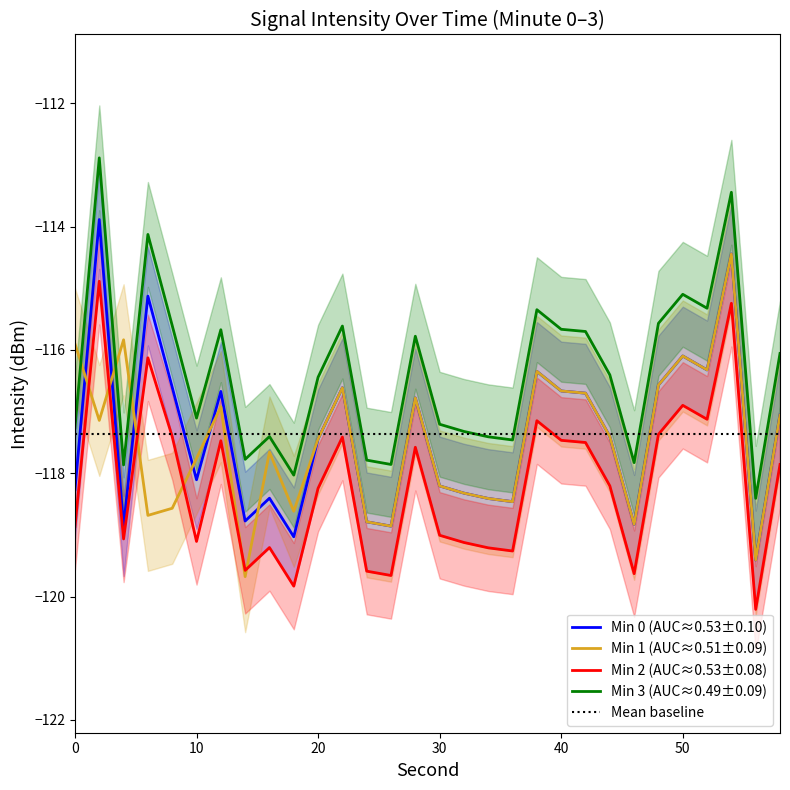

Reading right to left, extract all data points from this chart.

Min 0 (AUC≈0.53±0.10): 58=-117.1	56=-119.4	54=-114.4	52=-116.3	50=-116.1	48=-116.6	46=-118.8	44=-117.4	42=-116.7	40=-116.7	38=-116.3	36=-118.5	34=-118.4	32=-118.3	30=-118.2	28=-116.8	26=-118.9	24=-118.8	22=-116.6	20=-117.4	18=-119.0	16=-118.4	14=-118.8	12=-116.7	10=-118.1	8=-116.6	6=-115.1	4=-118.9	2=-113.9	0=-118.3
Min 1 (AUC≈0.51±0.09): 58=-117.1	56=-119.4	54=-114.4	52=-116.3	50=-116.1	48=-116.6	46=-118.8	44=-117.4	42=-116.7	40=-116.7	38=-116.3	36=-118.5	34=-118.4	32=-118.3	30=-118.2	28=-116.8	26=-118.9	24=-118.8	22=-116.6	20=-117.4	18=-118.6	16=-117.7	14=-119.7	12=-116.9	10=-117.8	8=-118.6	6=-118.7	4=-115.8	2=-117.1	0=-115.9
Min 2 (AUC≈0.53±0.08): 58=-117.9	56=-120.2	54=-115.2	52=-117.1	50=-116.9	48=-117.4	46=-119.6	44=-118.2	42=-117.5	40=-117.5	38=-117.1	36=-119.3	34=-119.2	32=-119.1	30=-119.0	28=-117.6	26=-119.7	24=-119.6	22=-117.4	20=-118.2	18=-119.8	16=-119.2	14=-119.6	12=-117.5	10=-119.1	8=-117.4	6=-116.1	4=-119.1	2=-114.9	0=-118.9
Min 3 (AUC≈0.49±0.09): 58=-116.1	56=-118.4	54=-113.4	52=-115.3	50=-115.1	48=-115.6	46=-117.8	44=-116.4	42=-115.7	40=-115.7	38=-115.3	36=-117.5	34=-117.4	32=-117.3	30=-117.2	28=-115.8	26=-117.9	24=-117.8	22=-115.6	20=-116.4	18=-118.0	16=-117.4	14=-117.8	12=-115.7	10=-117.1	8=-115.6	6=-114.1	4=-117.9	2=-112.9	0=-117.3